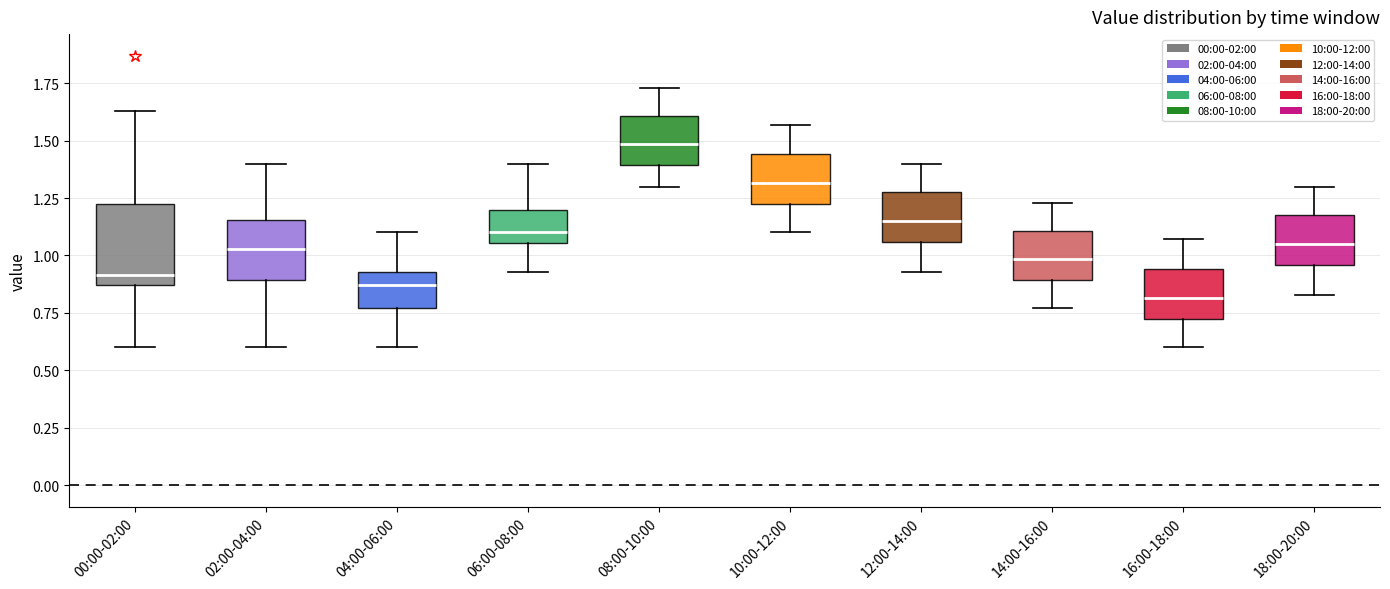

Reading left to right, read every box against the y-axis: the position of its median line, the range the box covers, and the ends of its whiskers. The values are not printed on the chart, so give them approximately, as read against the axis.

00:00-02:00: median 0.90, box 0.85 to 1.25, whiskers 0.60 to 1.65
02:00-04:00: median 1.05, box 0.90 to 1.15, whiskers 0.60 to 1.40
04:00-06:00: median 0.85, box 0.75 to 0.95, whiskers 0.60 to 1.10
06:00-08:00: median 1.10, box 1.05 to 1.20, whiskers 0.95 to 1.40
08:00-10:00: median 1.50, box 1.40 to 1.60, whiskers 1.30 to 1.75
10:00-12:00: median 1.30, box 1.20 to 1.45, whiskers 1.10 to 1.55
12:00-14:00: median 1.15, box 1.05 to 1.30, whiskers 0.95 to 1.40
14:00-16:00: median 1.00, box 0.90 to 1.10, whiskers 0.75 to 1.25
16:00-18:00: median 0.80, box 0.70 to 0.95, whiskers 0.60 to 1.05
18:00-20:00: median 1.05, box 0.95 to 1.20, whiskers 0.85 to 1.30